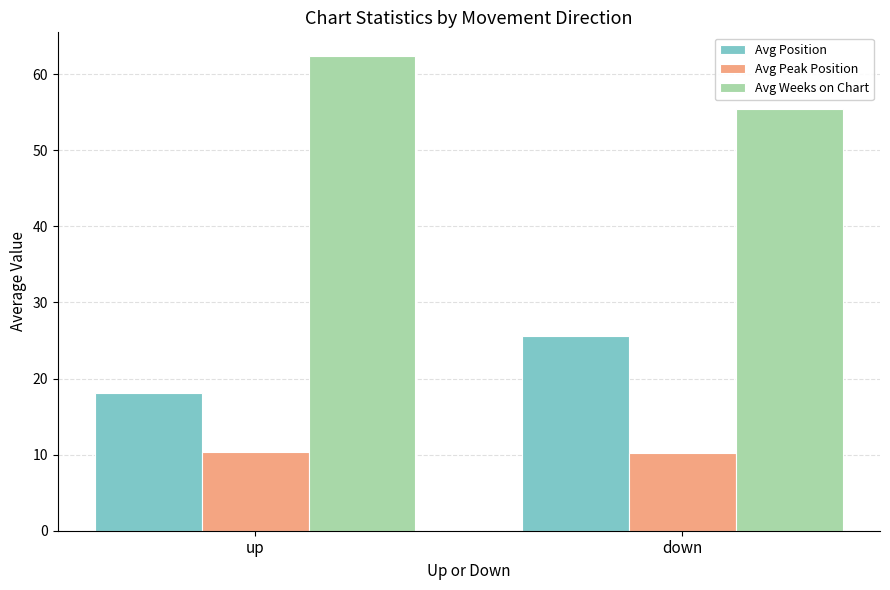

What is the spread (max minus min) of values at down?

45.3